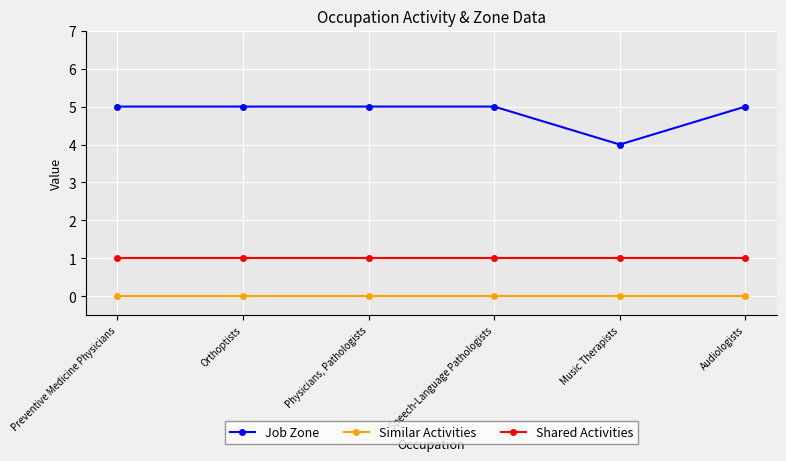

Count the number of data series in this chart.

3